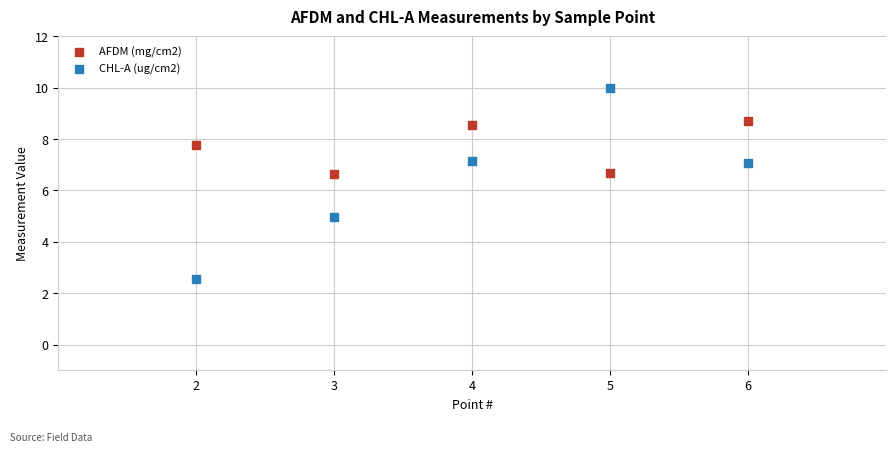

Which series contains the highest Y value?

CHL-A (ug/cm2)